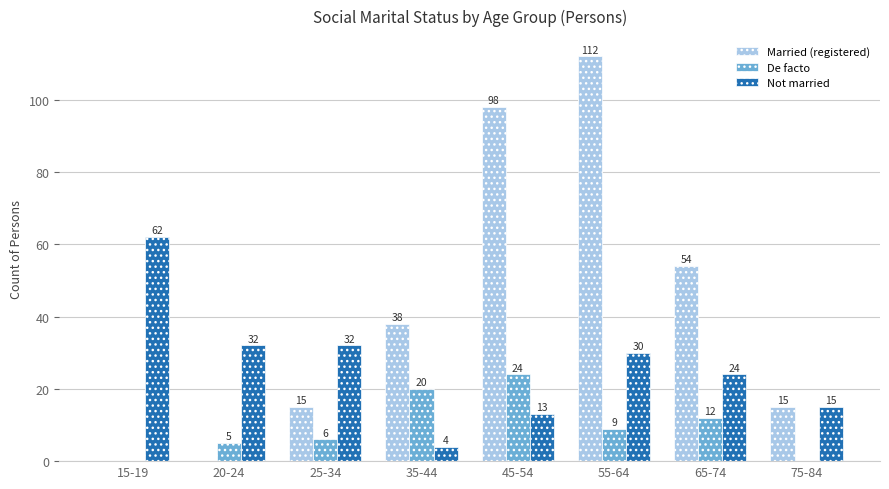

What is the sum of the Married (registered) values at 65-74 and 75-84?

69